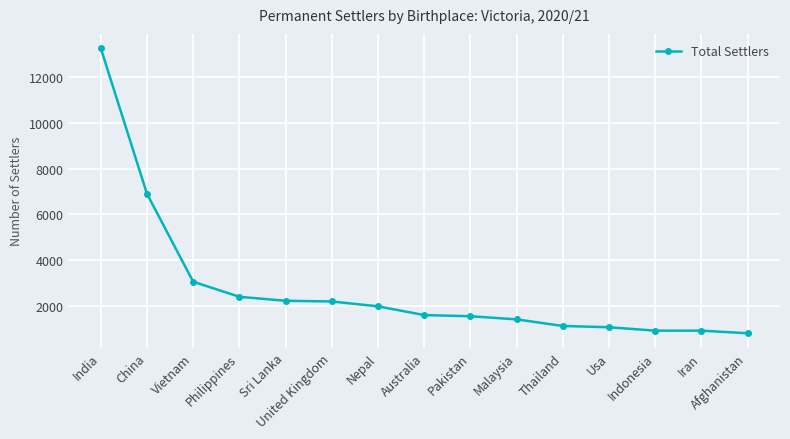

What is the maximum value shown in the chart?

13269